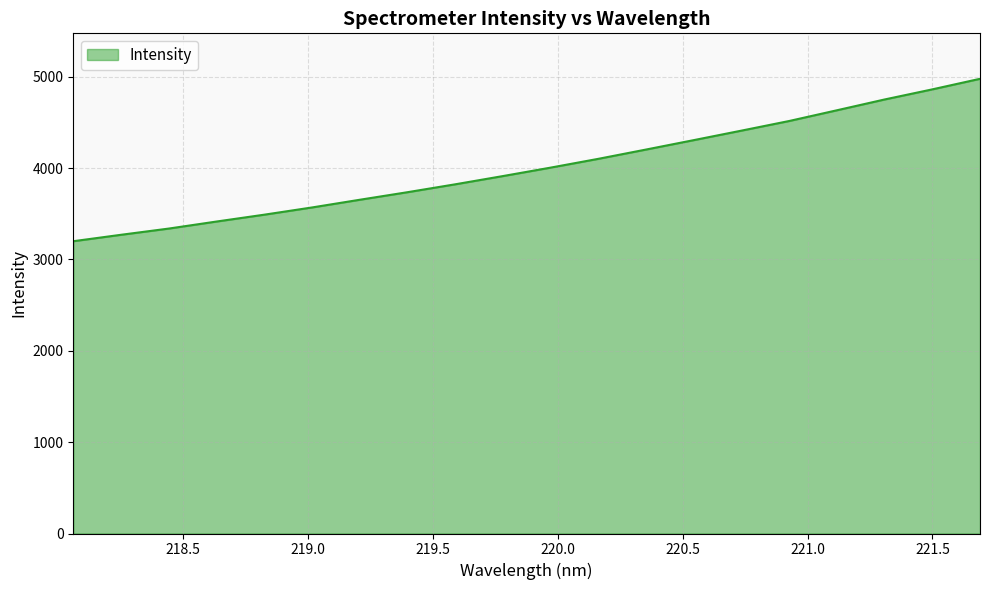

What is the difference between the maximum and minimum values?

1778.1